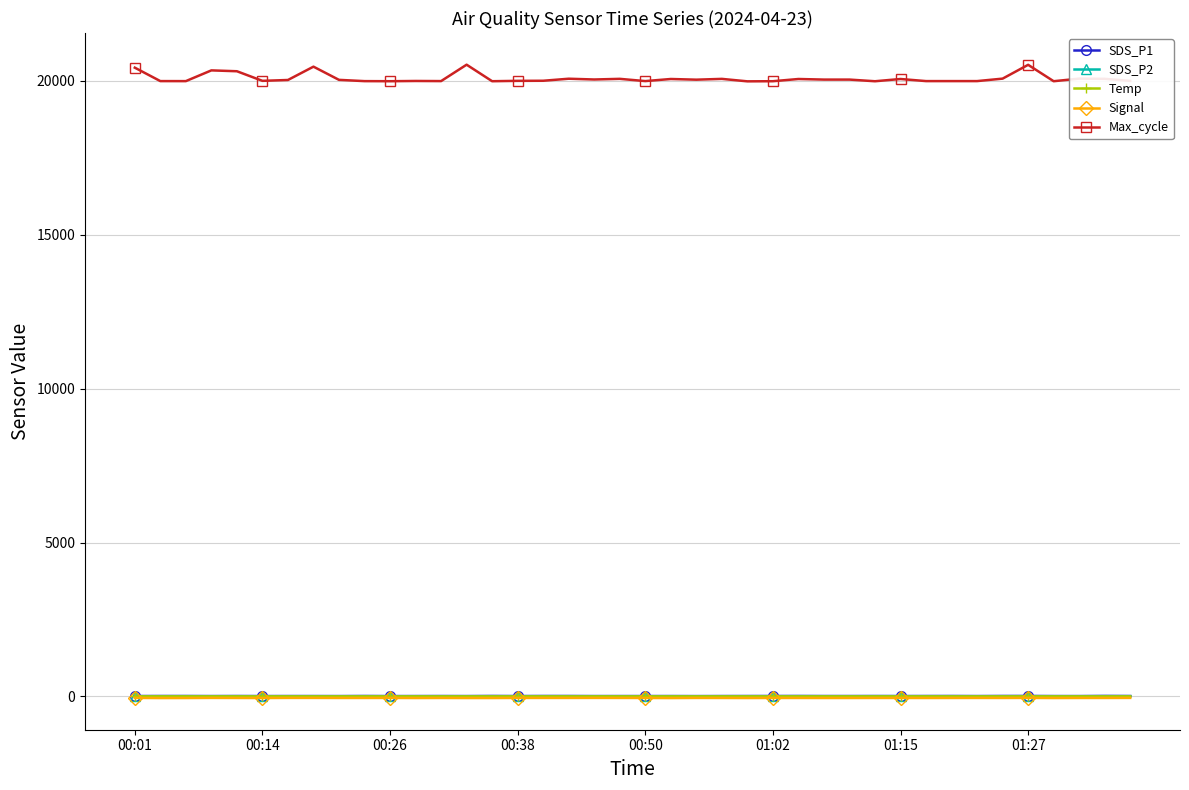

What is the difference between the maximum and minimum values in the Temp series?

0.4